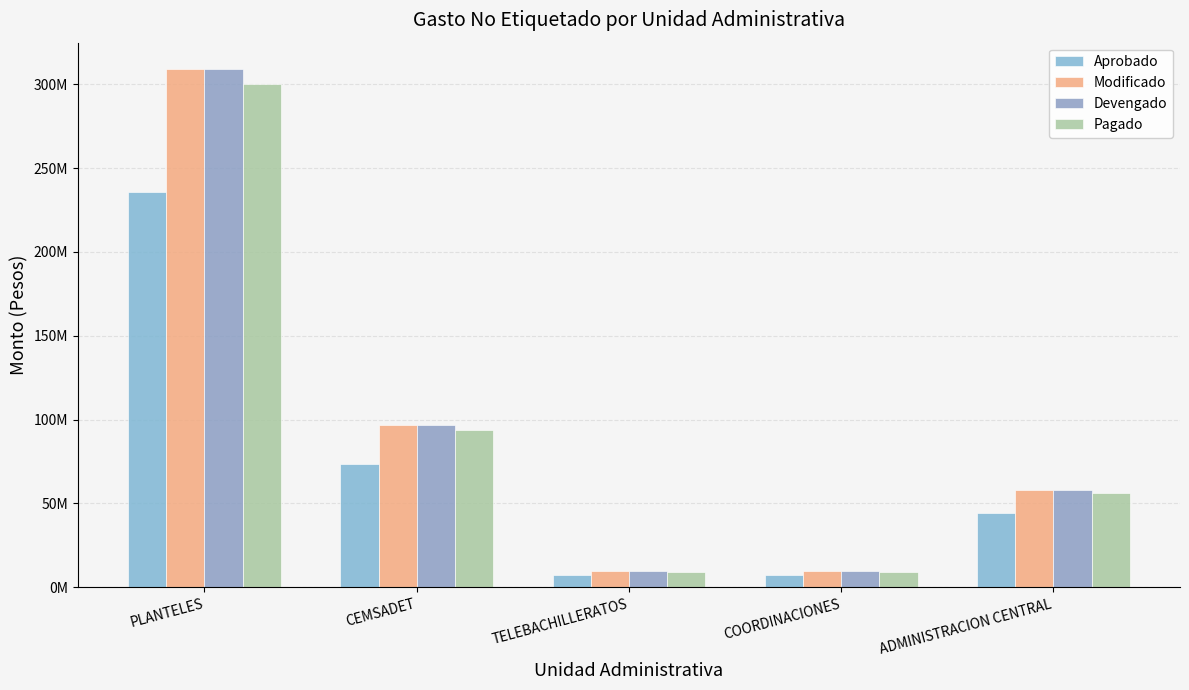

At TELEBACHILLERATOS, list the series in order from largest to smallest.

Modificado, Devengado, Pagado, Aprobado